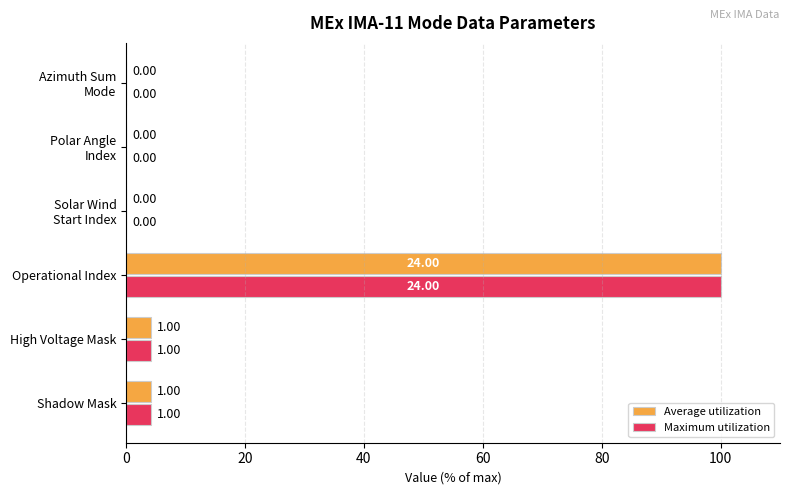

Which label corresponds to the largest value in the chart?

Operational Index